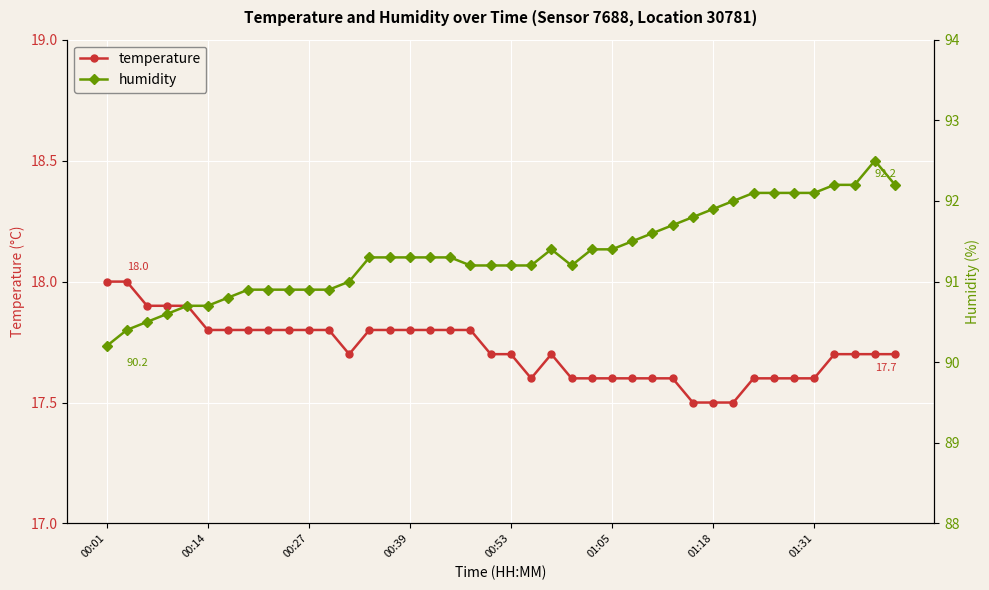

True or false: humidity and temperature intersect in this chart.

False